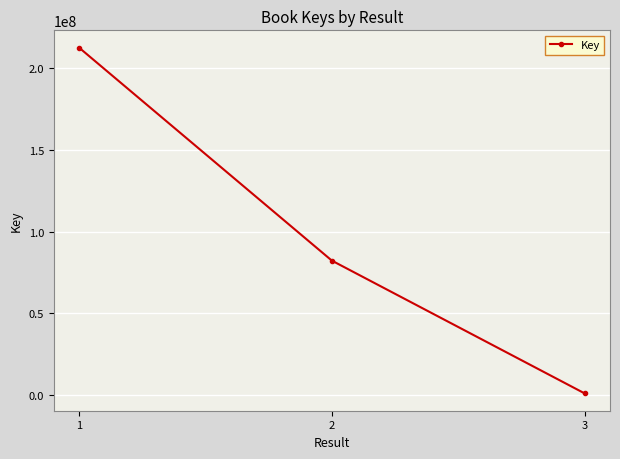

What is the ratio of the value at 2 to the value at 1?

0.4